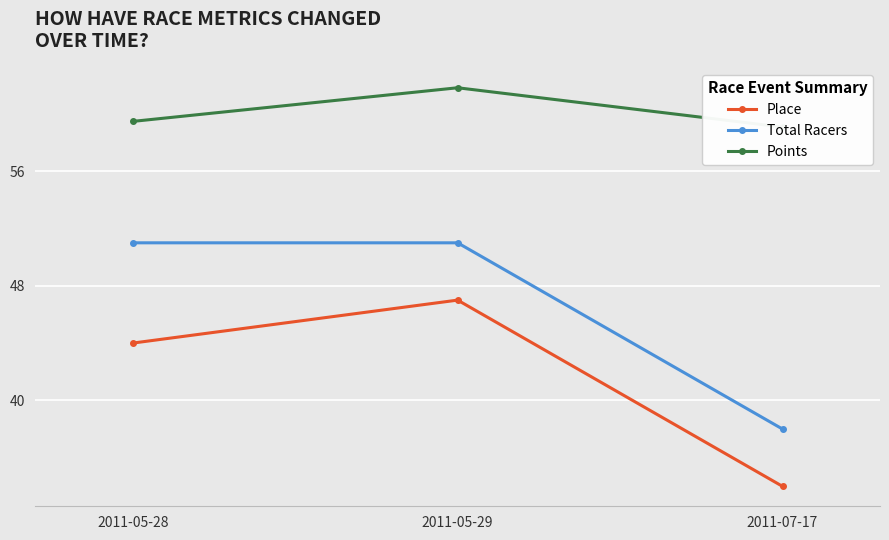

Rank the categories by Points value from highest to lowest.

2011-05-29, 2011-05-28, 2011-07-17